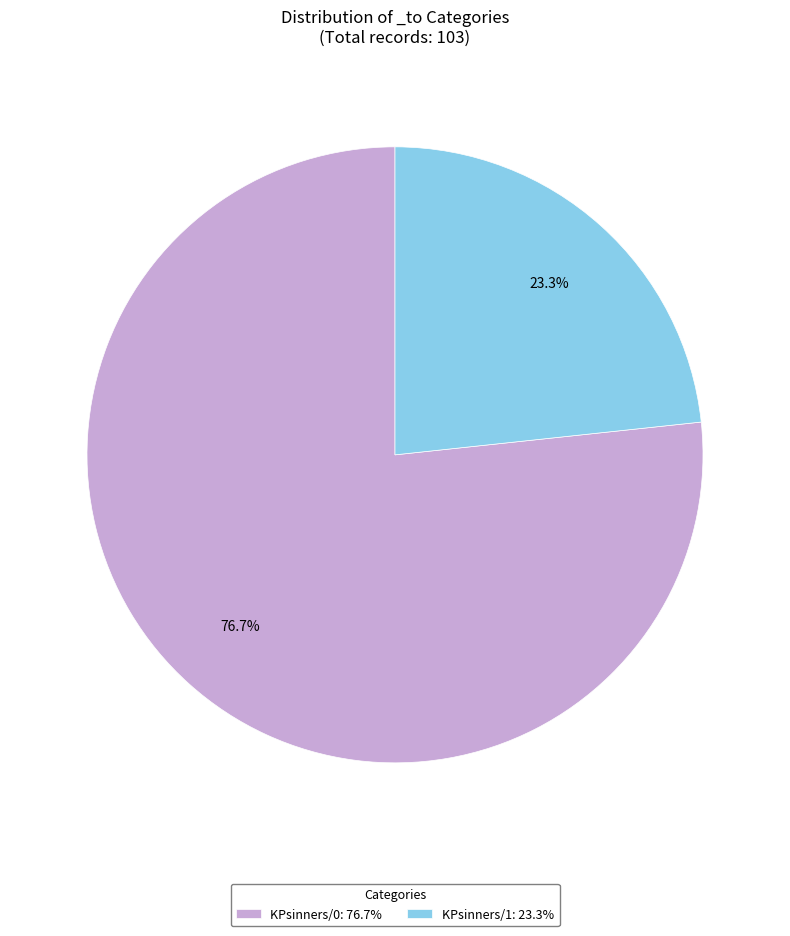

To the nearest percent, what is the average slice percentage?

50%